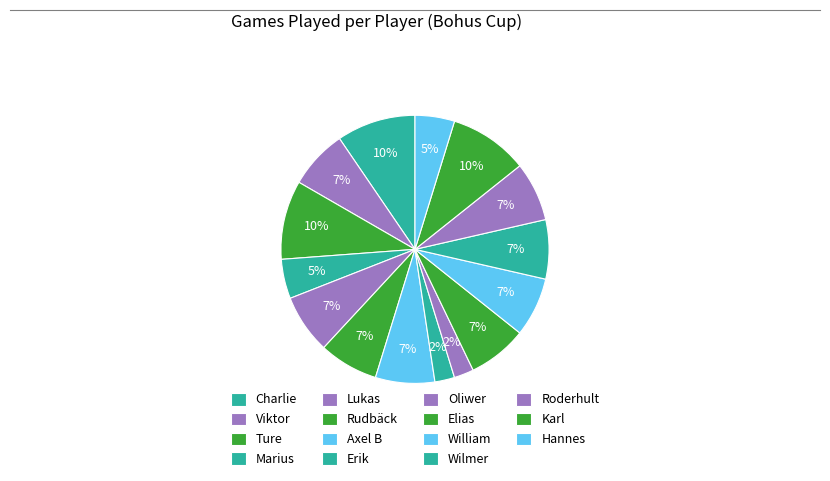

To the nearest percent, what is the difference between the Erik and Lukas slice percentages?

5%